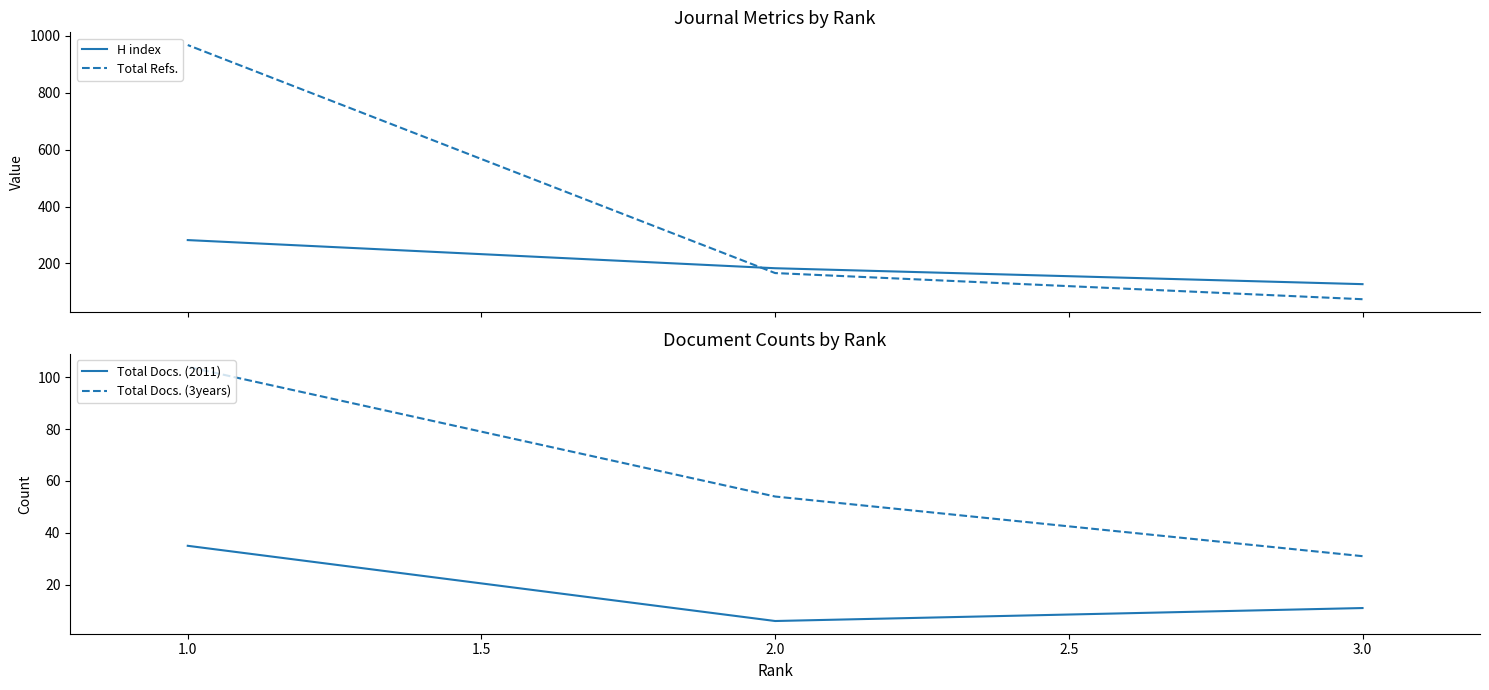

Is the value of Total Docs. (2011) at 1.0 greater than the value of H index at 1.0?

No